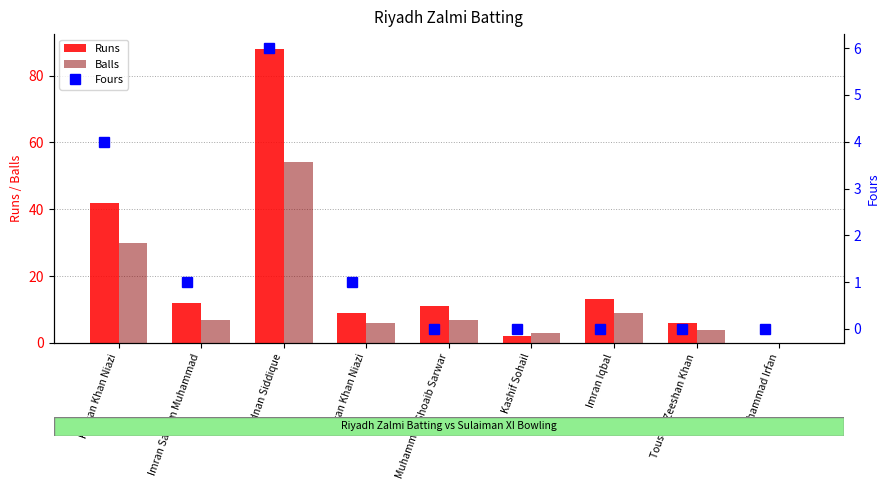

What position from the right is Touseef Zeeshan Khan?

2